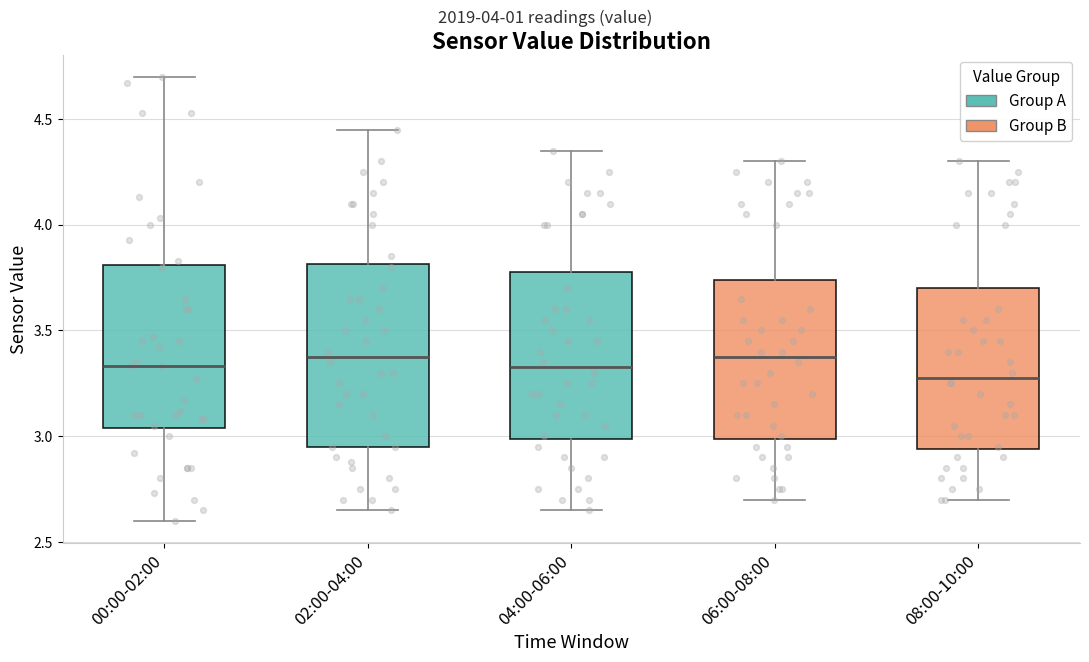

Which box is the tallest, from its lower edge to its upper edge?

02:00-04:00